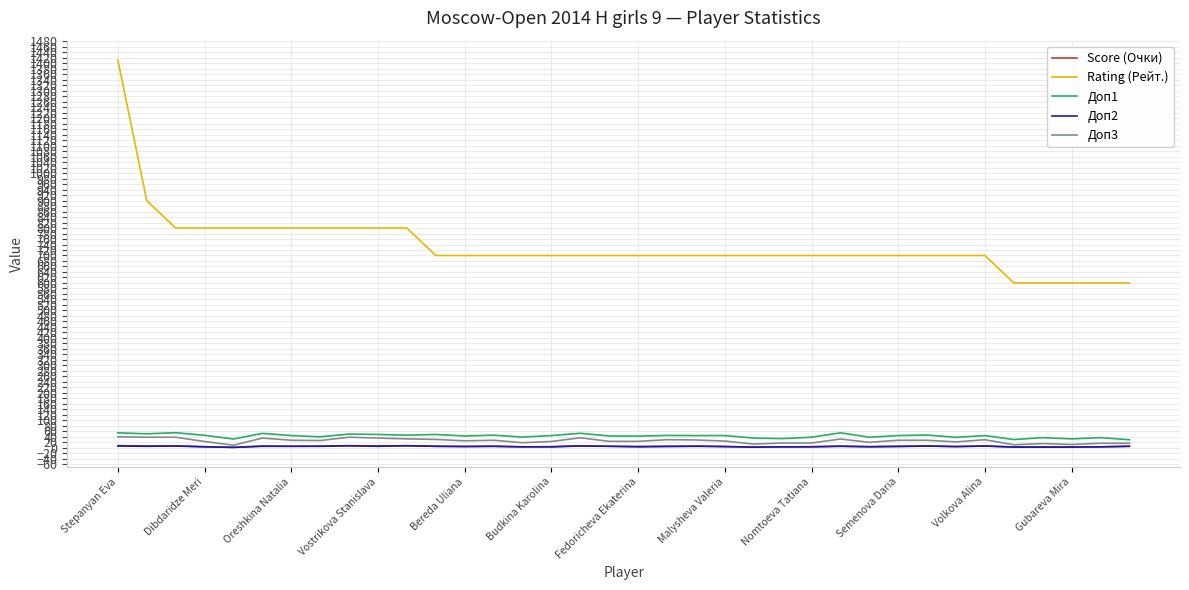

Which series has the largest total across all categories?

Rating (Рейт.)